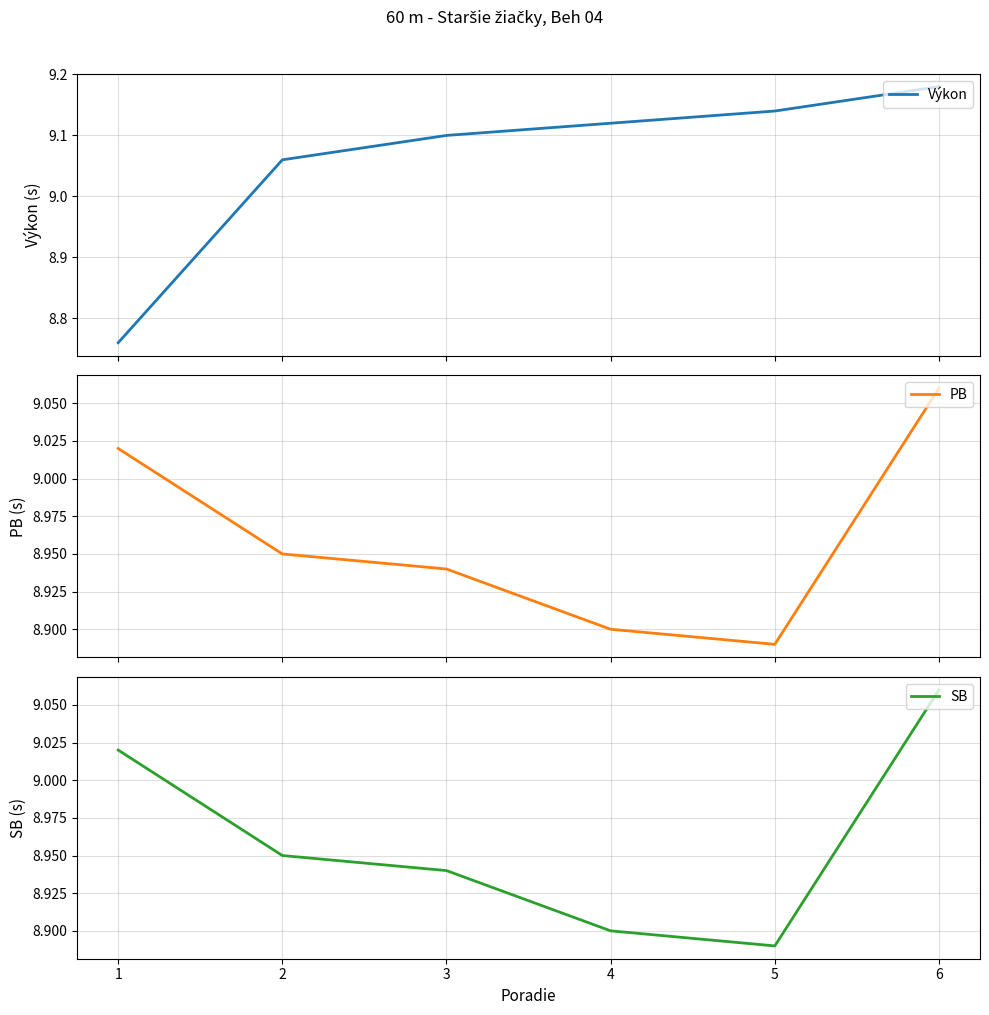

Between 4 and 6, which is larger?

6